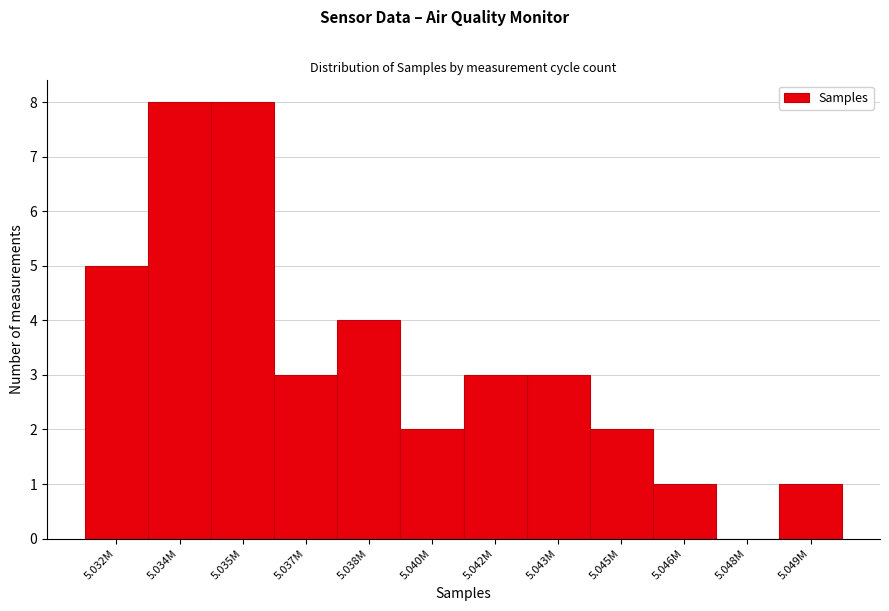

Reading left to right, transcribe all the data shown in this chart.

5.032M=5	5.034M=8	5.035M=8	5.037M=3	5.038M=4	5.040M=2	5.042M=3	5.043M=3	5.045M=2	5.046M=1	5.048M=0	5.049M=1